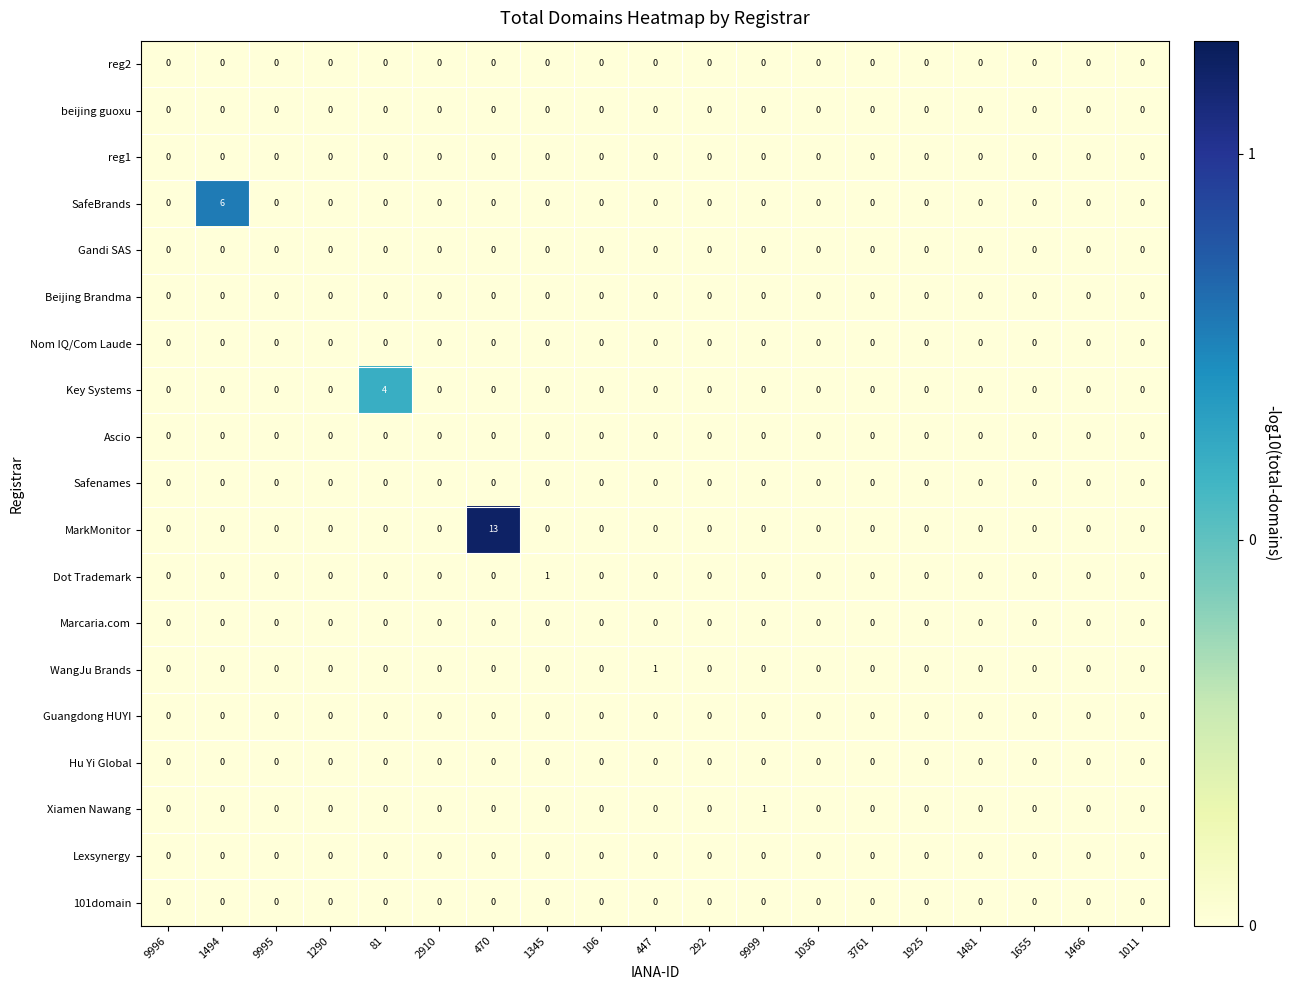

Which label corresponds to the largest value in the chart?

470